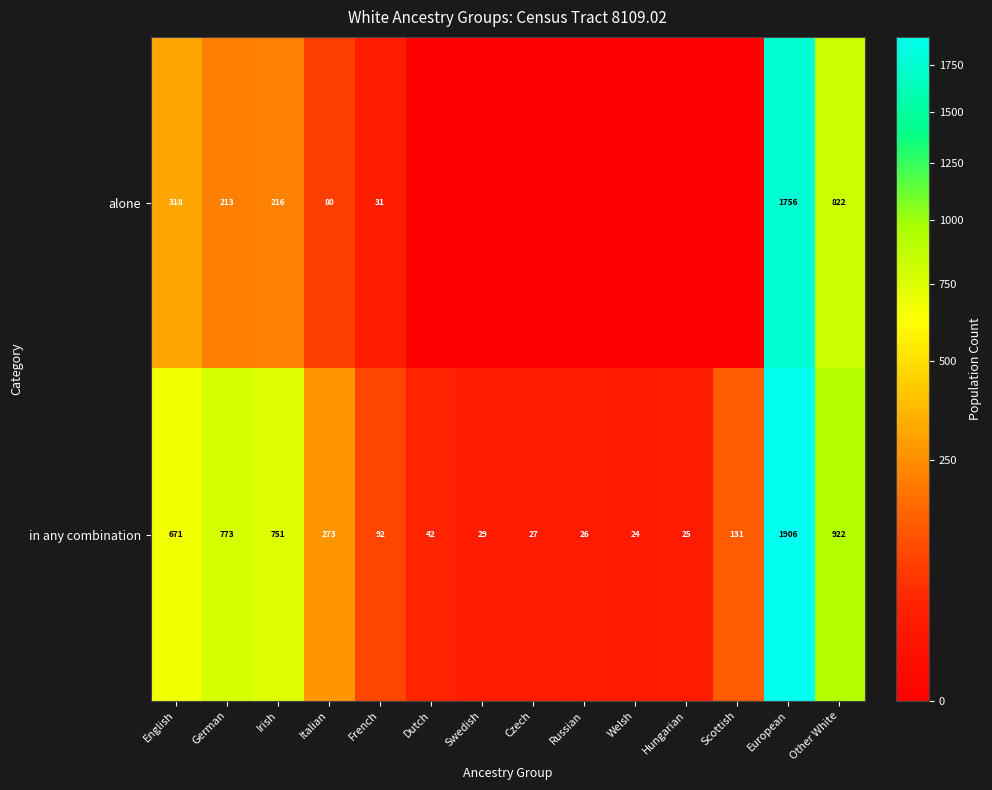

What is the difference between the highest and lowest values at Hungarian?

25